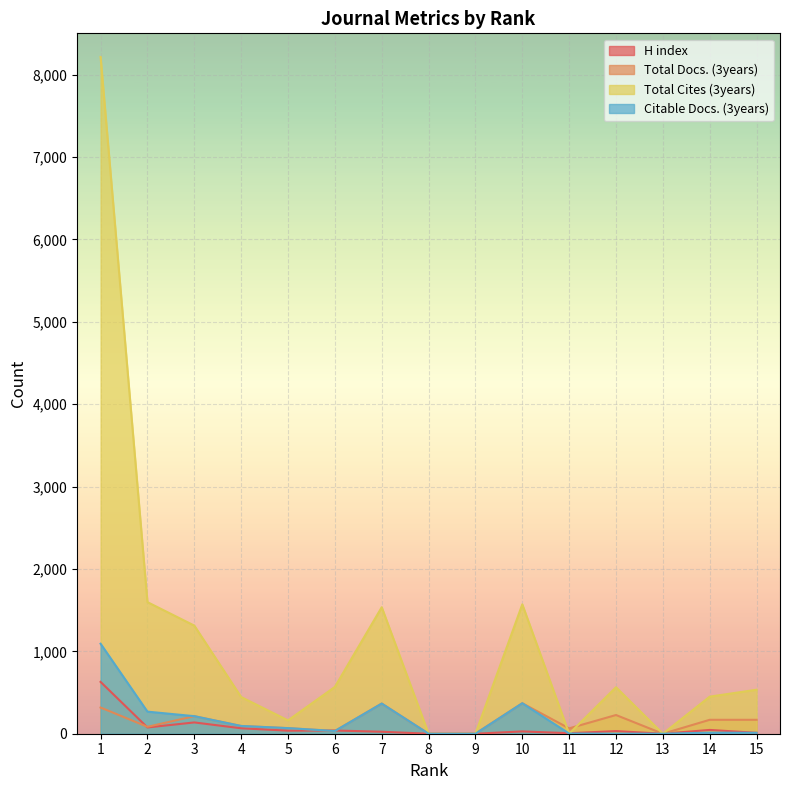

At 5, list the series in order from smallest to largest.

H index, Total Docs. (3years), Citable Docs. (3years), Total Cites (3years)